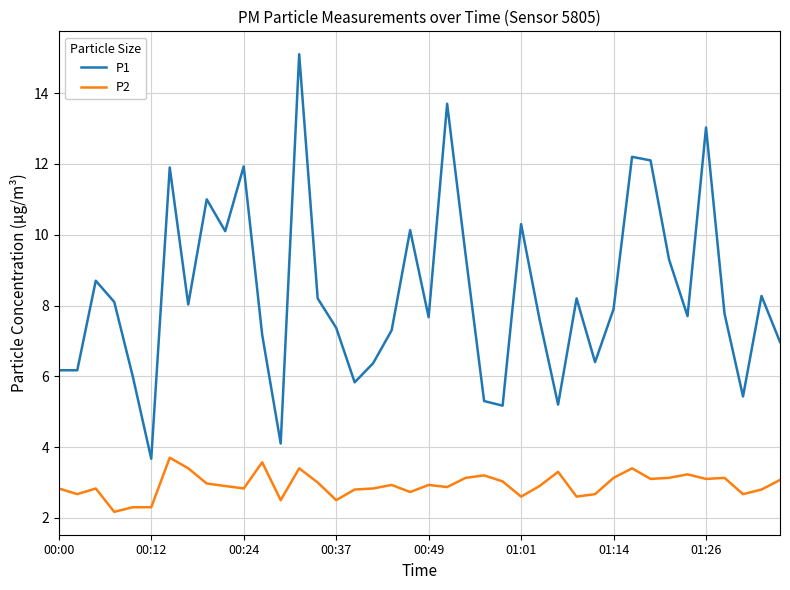

True or false: P1 and P2 intersect in this chart.

False